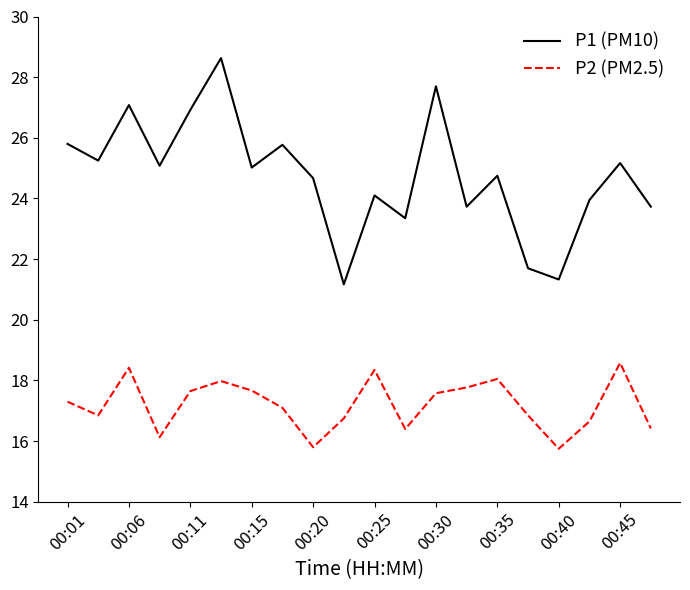

What is the greatest value displayed?

28.6